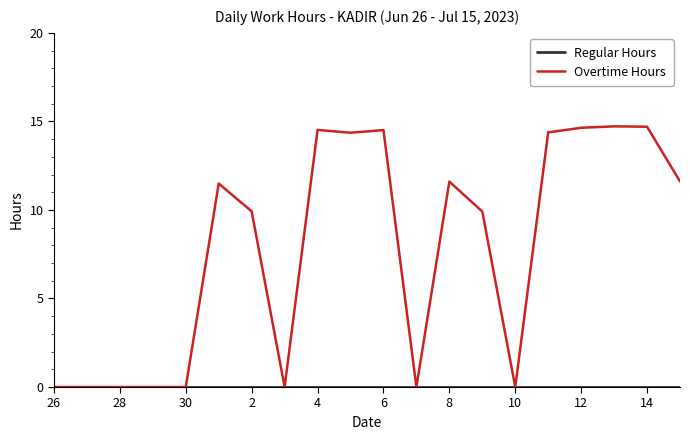

What is the maximum value for Overtime Hours?

14.7